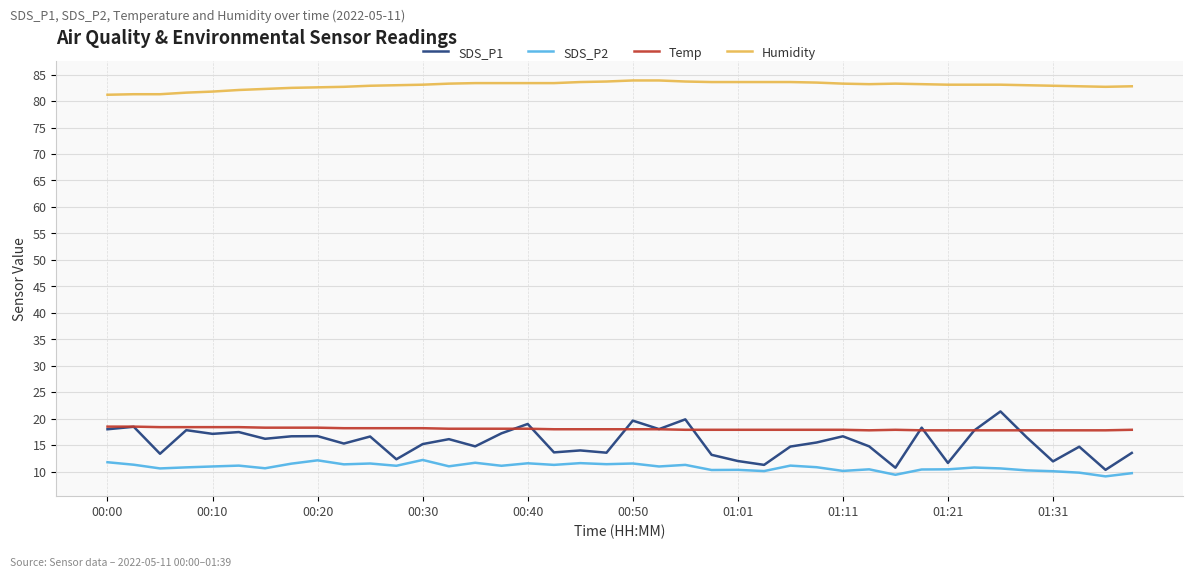

Which series has the widest spread of values?

SDS_P1